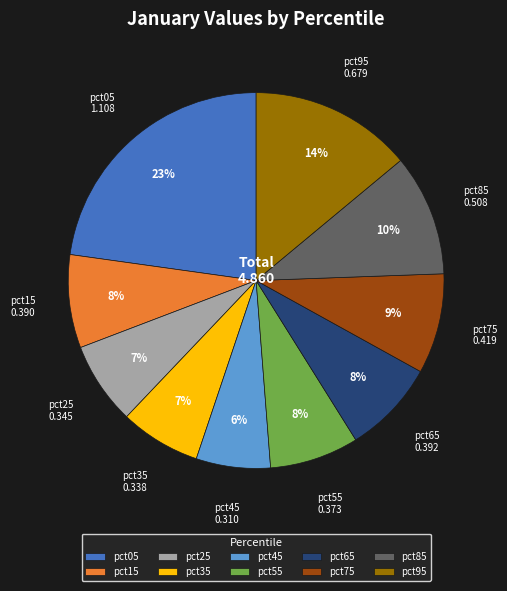

To the nearest percent, what is the combined percentage of pct95 and pct15?

22%